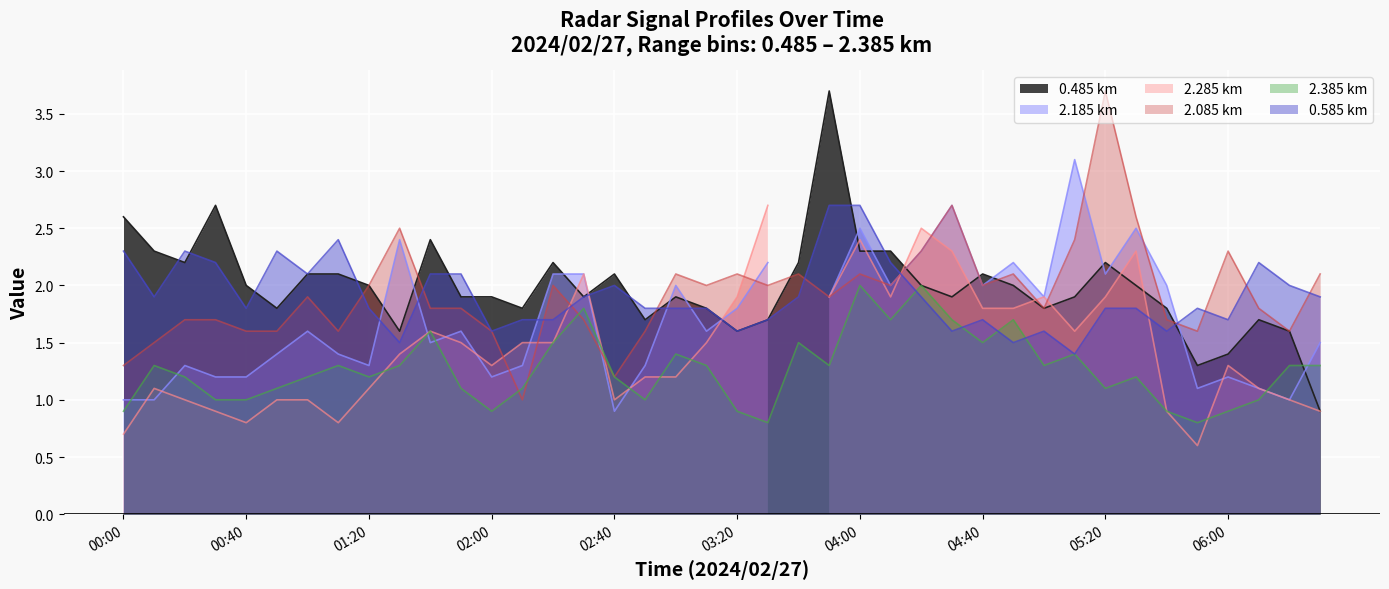

Does the chart display data point markers on the line(s)?

No